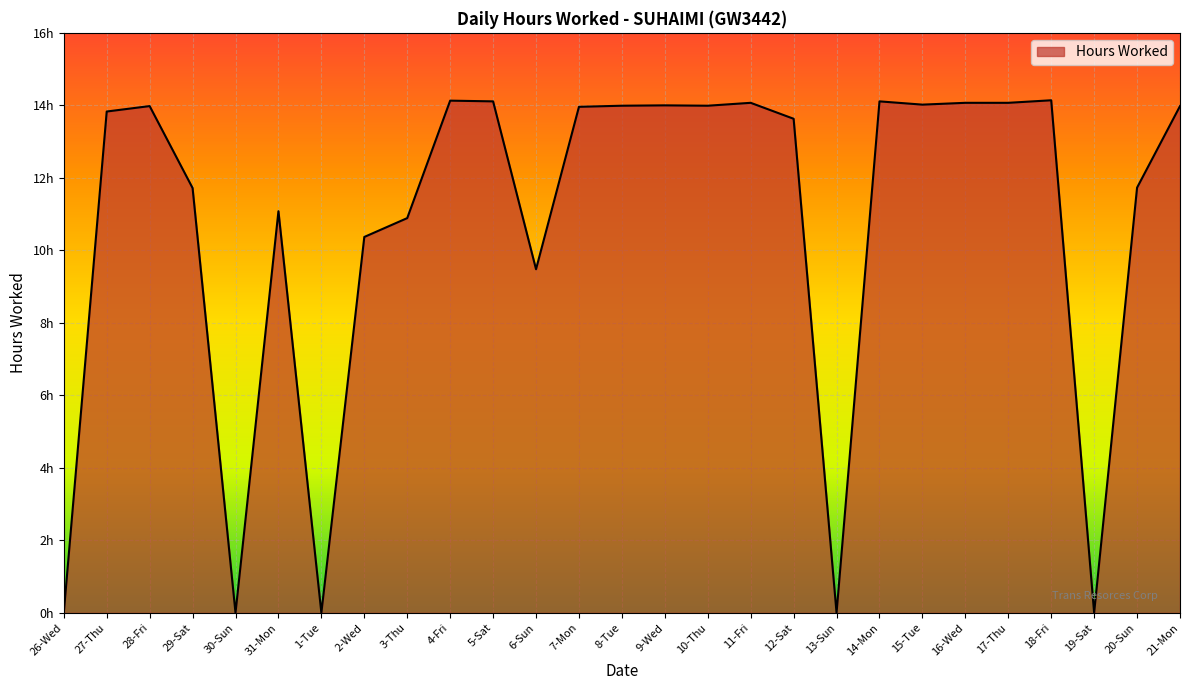

What is the sum of all values?

289.4